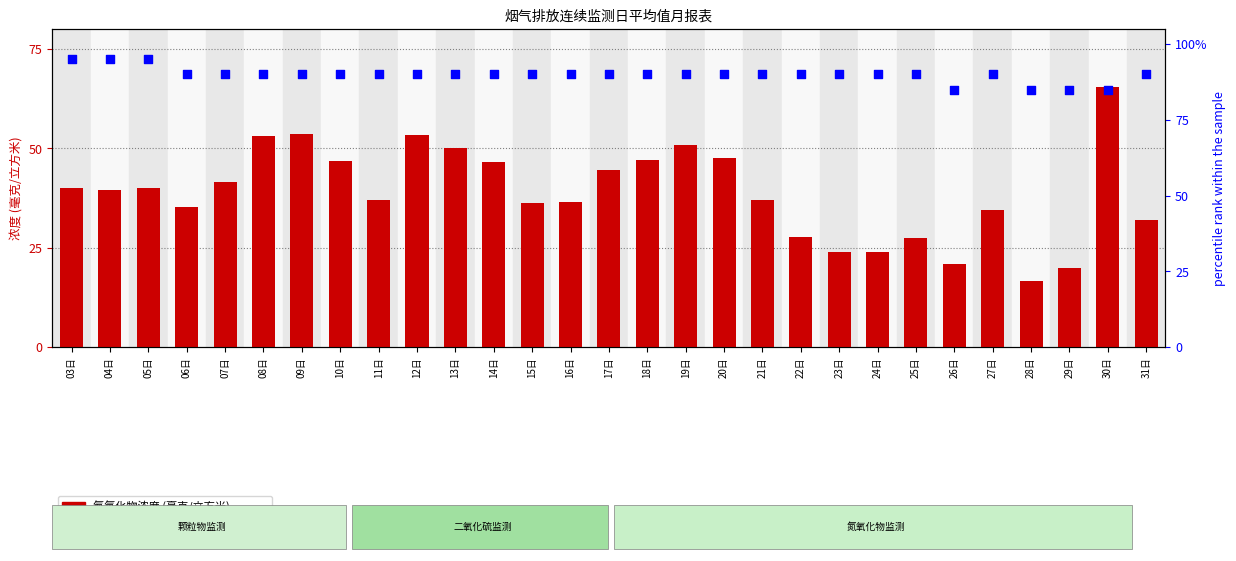

Is the value of 氮氧化物浓度 at 28日 greater than the value of percentile rank within the sample at 26日?

No